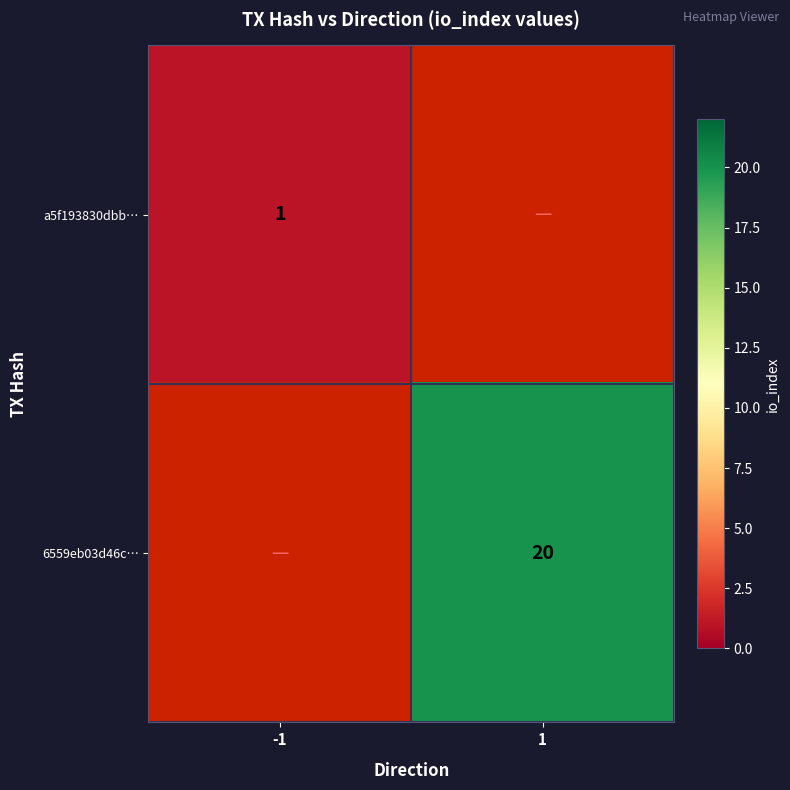

The value of 6559eb03d46c… at 1 is 29. True or false?

False